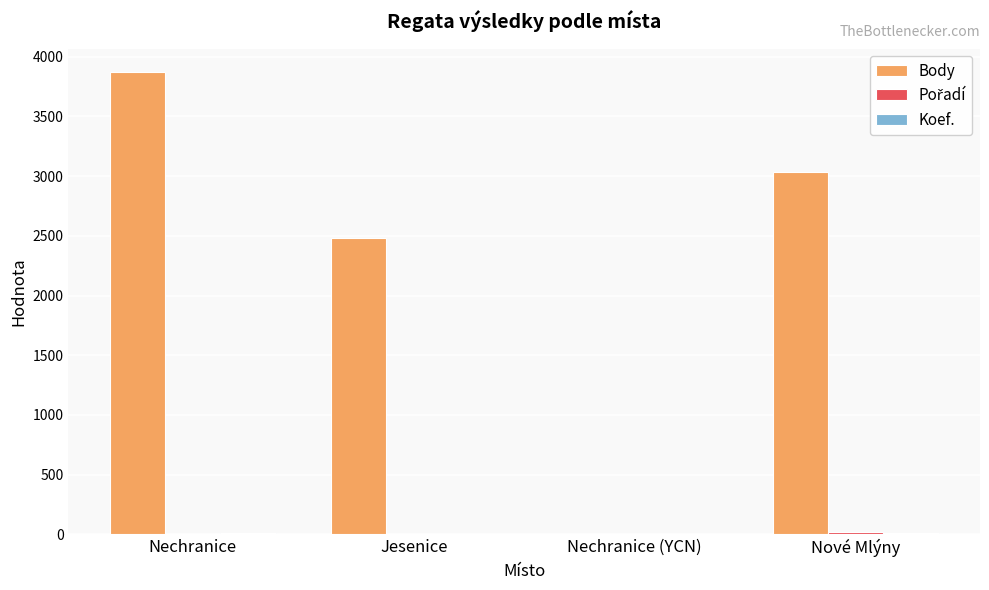

What is the total value across all series at Nechranice?

3886